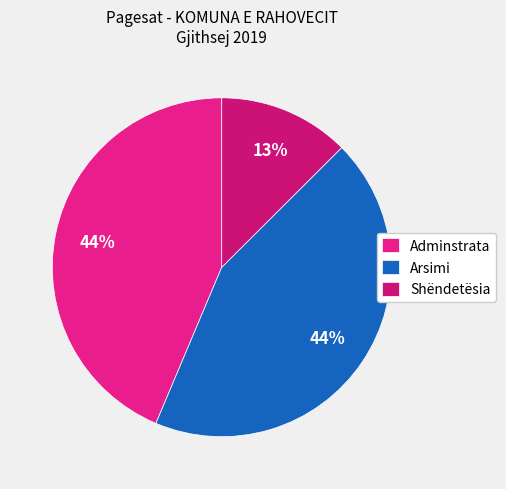

To the nearest percent, what percentage of the pie is Shëndetësia?

13%